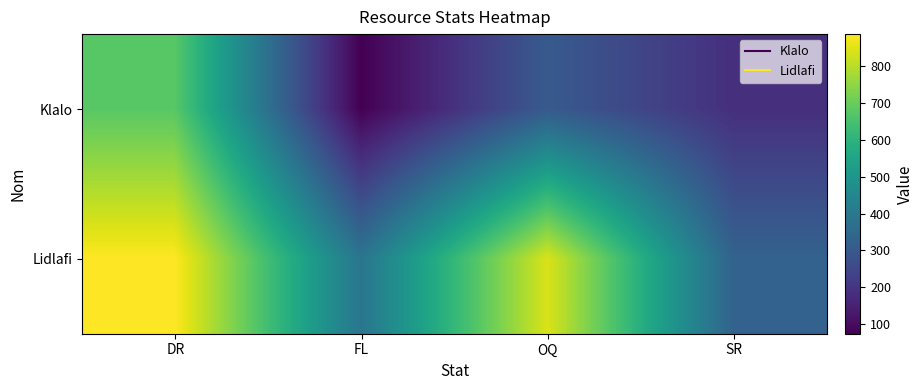

What is the spread (max minus min) of values at OQ?

537